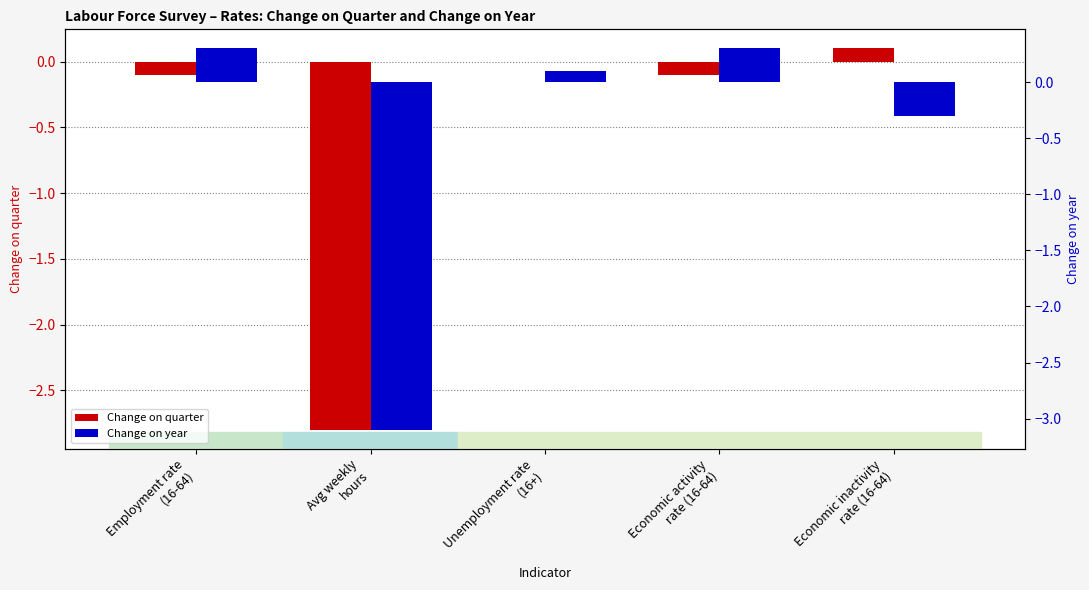

Reading right to left, transcribe all the data shown in this chart.

Change on quarter: 0.1	-0.1	0.0	-2.8	-0.1
Change on year: -0.3	0.3	0.1	-3.1	0.3